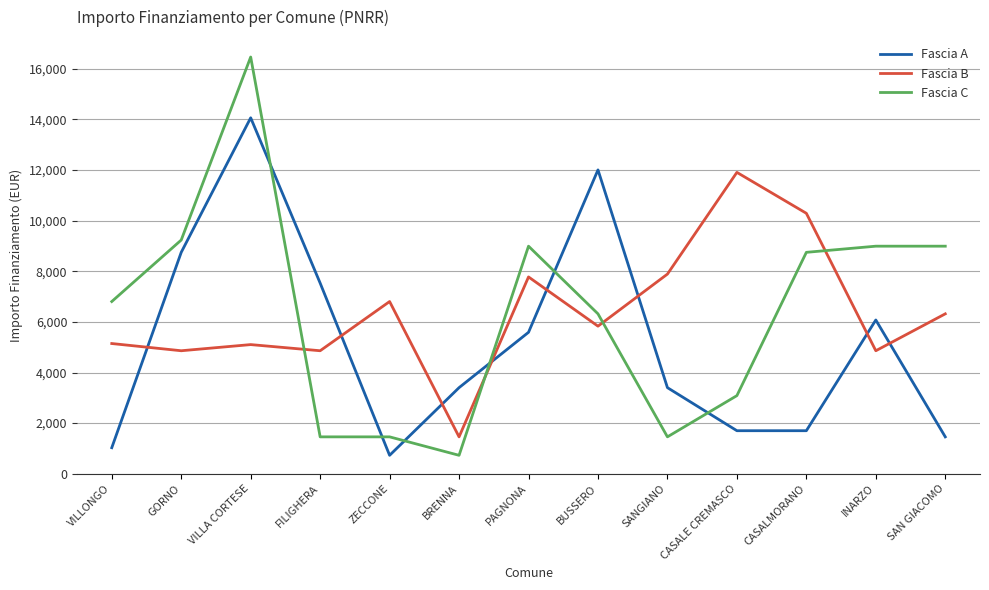

How many intersections are there between Fascia A and Fascia C?

6